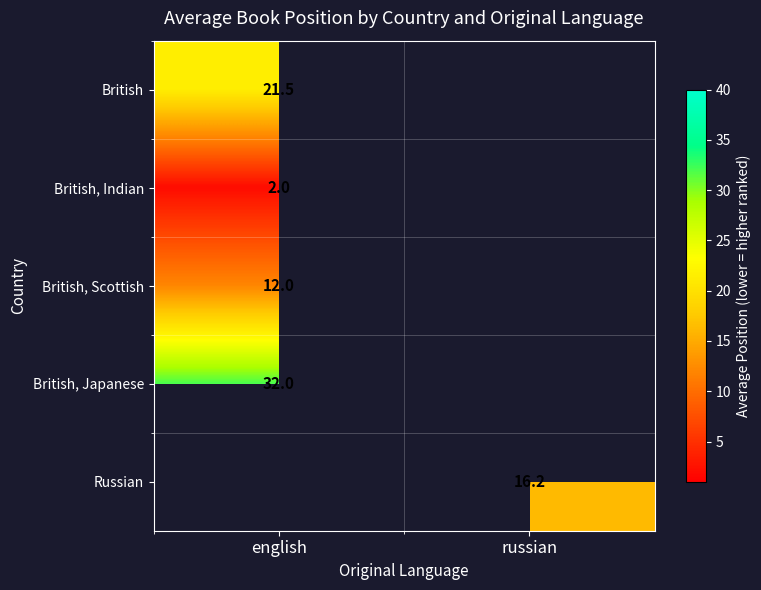

Count the number of categories in the chart.

2